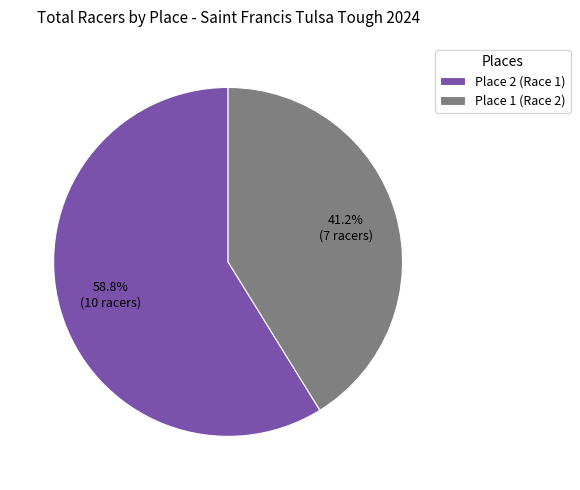

Approximately how many times larger is the value at Place 1 (Race 2) compared to Place 2 (Race 1)?

0.7